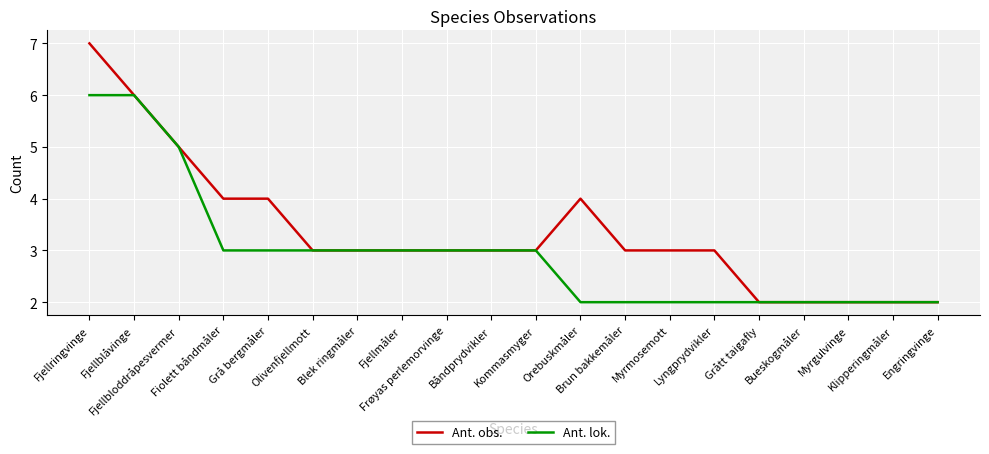

Which series has the largest total across all categories?

Ant. obs.